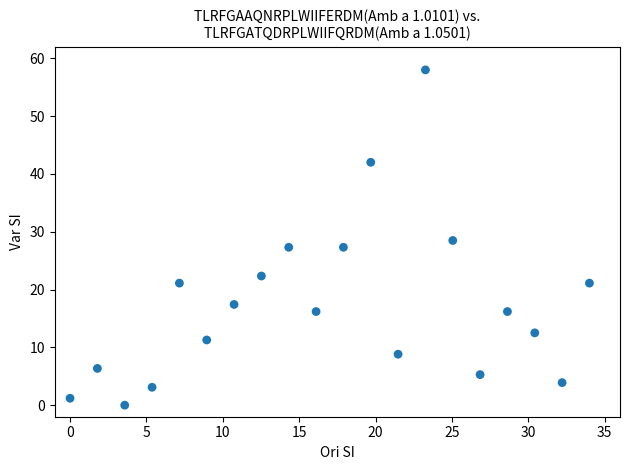

What is the range of Y values (max minus min)?

58.0